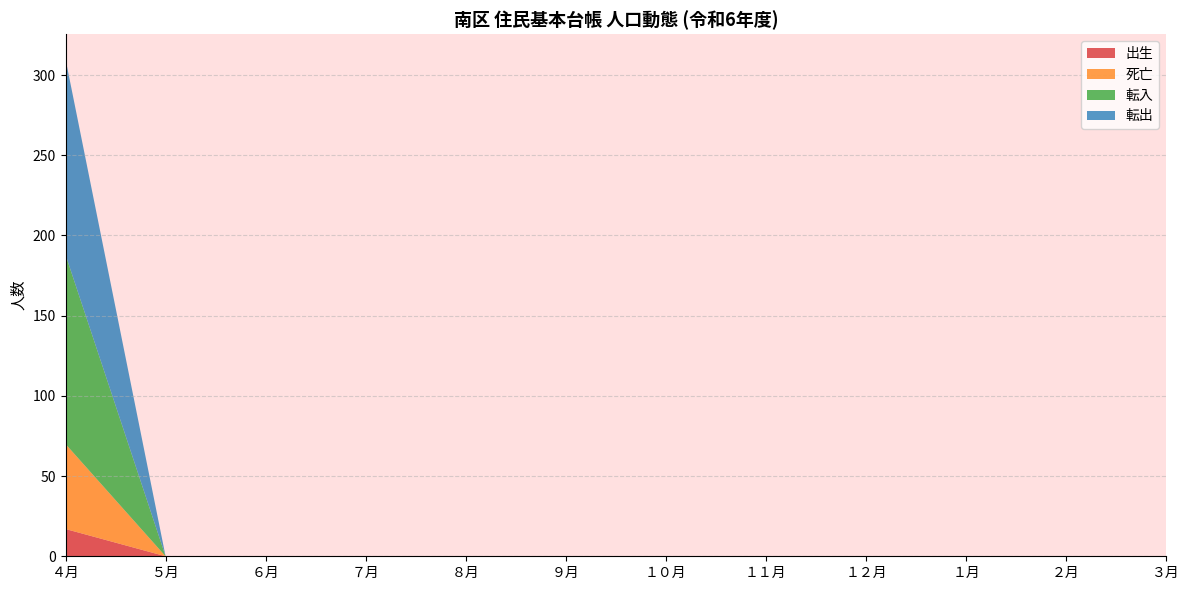

Reading left to right, extract all data points from this chart.

出生: ４月=17	５月=0	６月=0	７月=0	８月=0	９月=0	１０月=0	１１月=0	１２月=0	１月=0	２月=0	３月=0
死亡: ４月=53	５月=0	６月=0	７月=0	８月=0	９月=0	１０月=0	１１月=0	１２月=0	１月=0	２月=0	３月=0
転入: ４月=118	５月=0	６月=0	７月=0	８月=0	９月=0	１０月=0	１１月=0	１２月=0	１月=0	２月=0	３月=0
転出: ４月=122	５月=0	６月=0	７月=0	８月=0	９月=0	１０月=0	１１月=0	１２月=0	１月=0	２月=0	３月=0